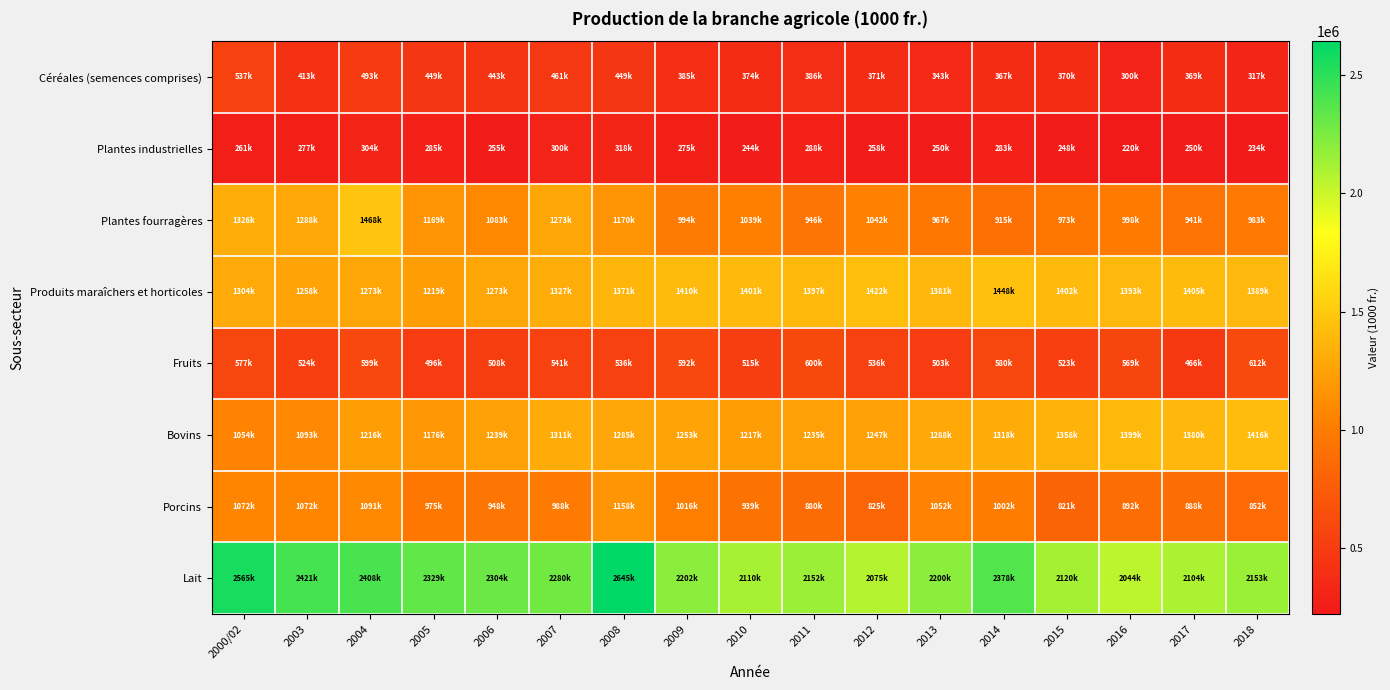

Which has a higher value, 2016 or 2008?

2008